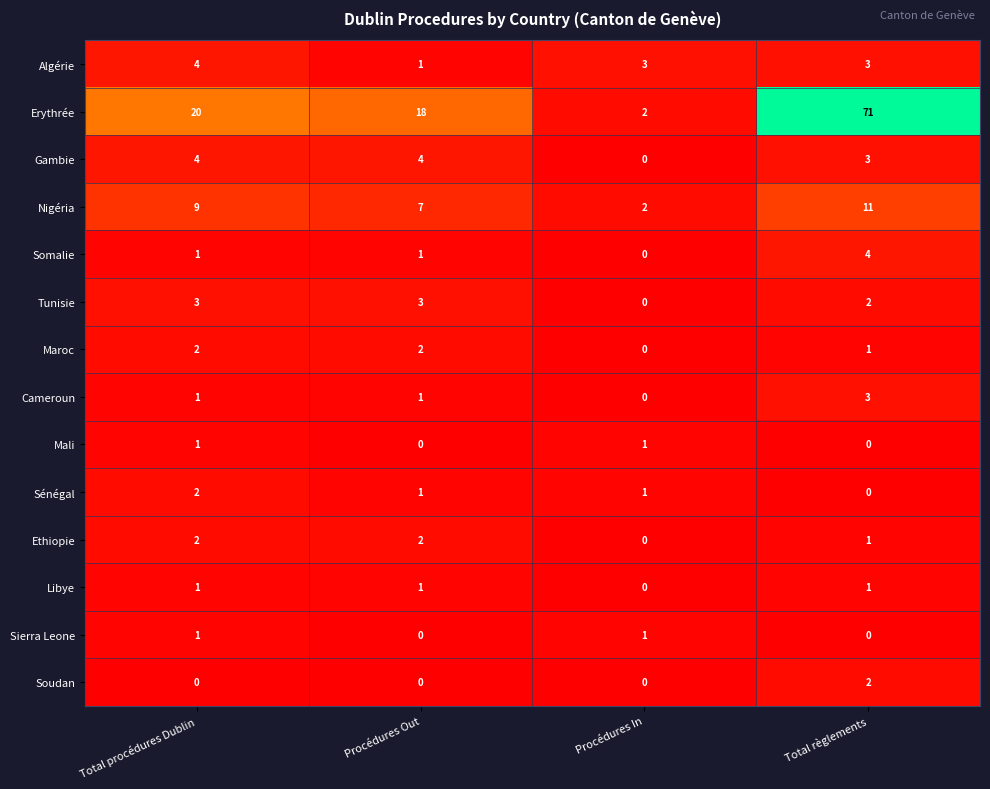

What is the sum of the Algérie values at Total règlements and Procédures Out?

4